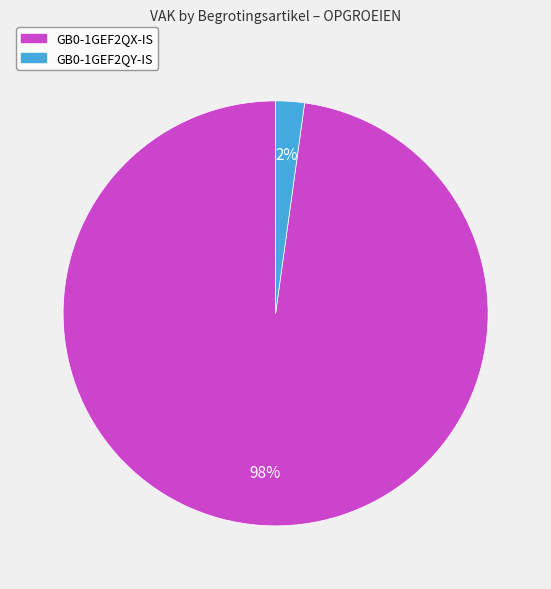

Count the number of slices in the pie.

2